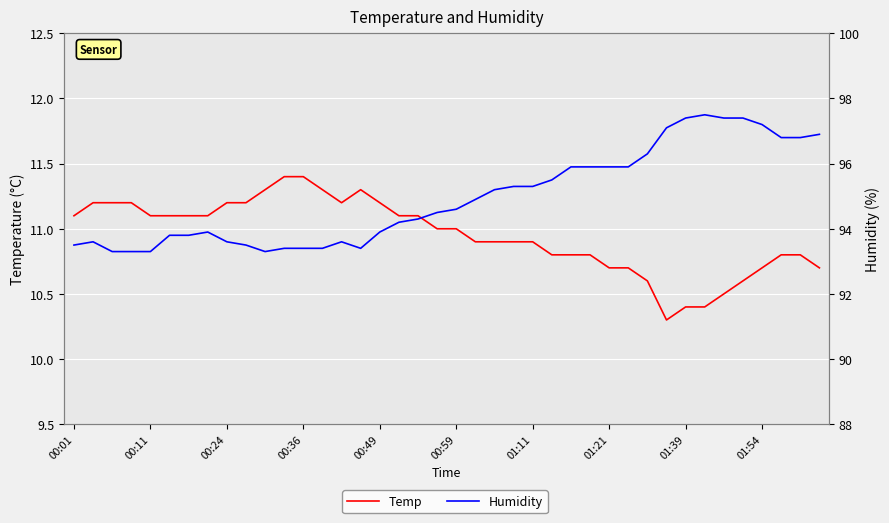

Does the chart display data point markers on the line(s)?

No